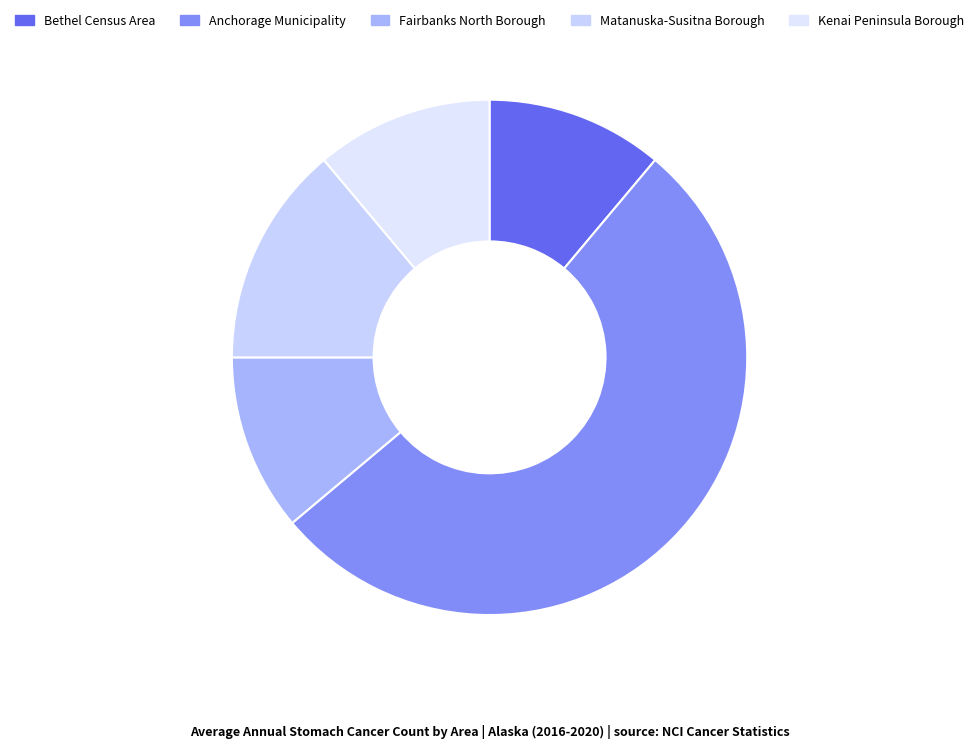

Approximately how many times larger is the value at Fairbanks North Borough compared to Bethel Census Area?

1.0